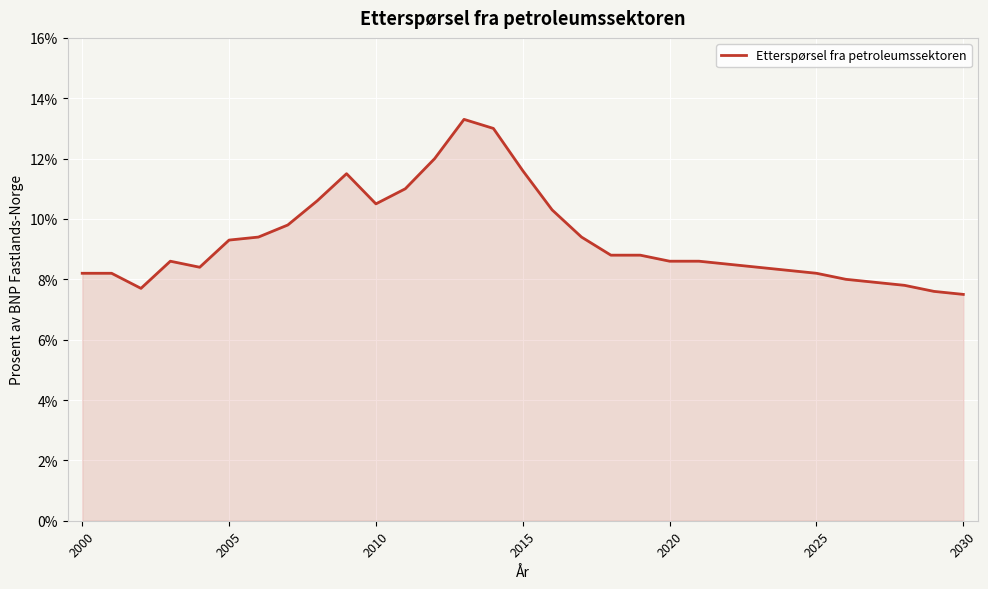

What is the minimum value shown in the chart?

7.5